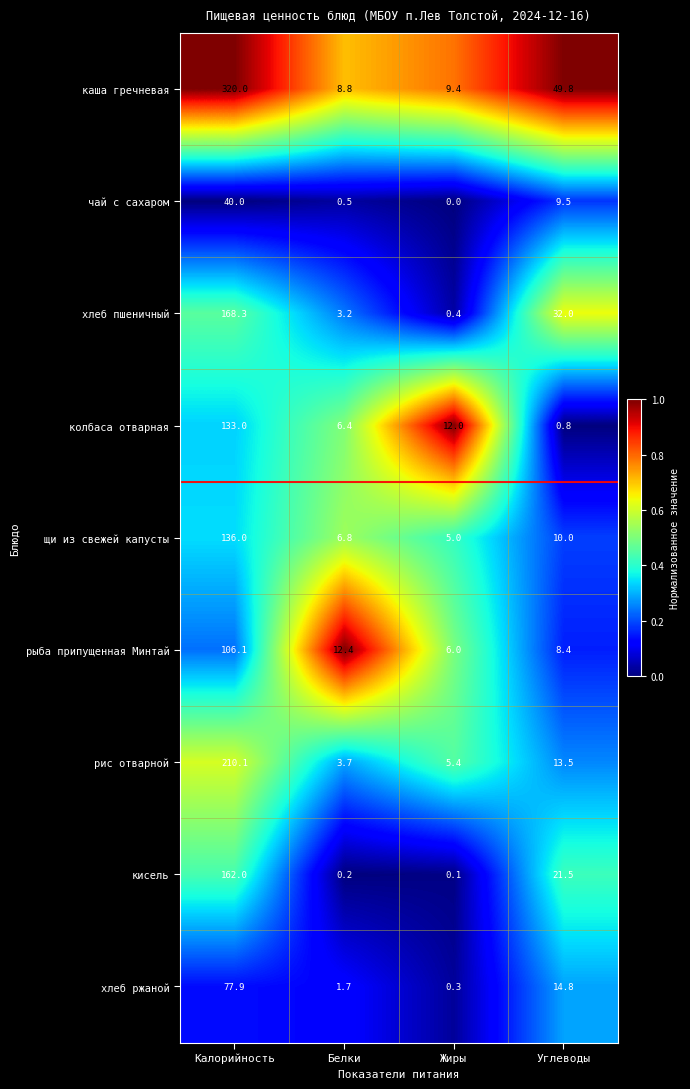

Rank the series at Калорийность from lowest to highest value.

чай с сахаром, хлеб ржаной, рыба припущенная Минтай, колбаса отварная, щи из свежей капусты, кисель, хлеб пшеничный, рис отварной, каша гречневая